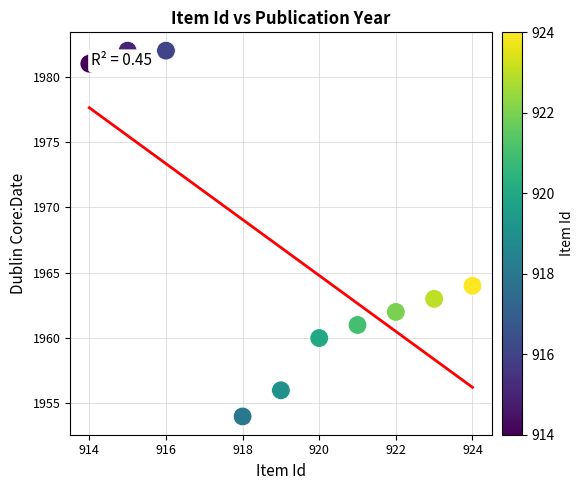

What Y value in the scatter plot is closest to 1968?

1964